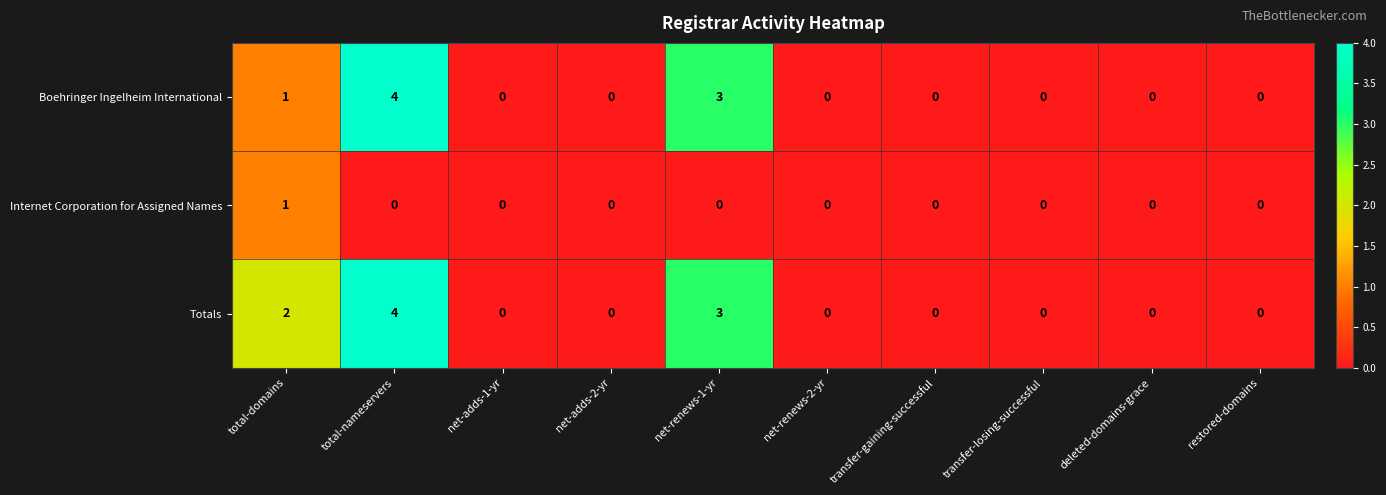

What is the difference between the Totals values at transfer-gaining-successful and total-nameservers?

4